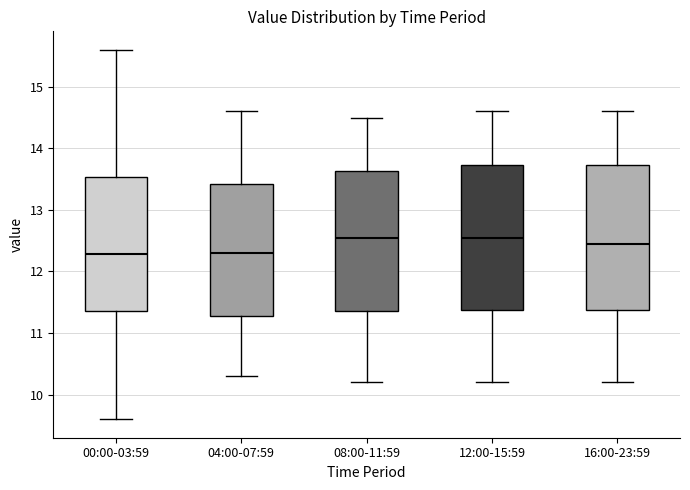

Reading left to right, transcribe this box plot: for each box, give where its median line is, the range the box spans, and where its two whiskers end, as read against the y-axis. The values are not printed on the chart, so give them approximately, as read against the axis.

00:00-03:59: median 12.3, box 11.4 to 13.5, whiskers 9.6 to 15.6
04:00-07:59: median 12.3, box 11.3 to 13.4, whiskers 10.3 to 14.6
08:00-11:59: median 12.6, box 11.4 to 13.6, whiskers 10.2 to 14.5
12:00-15:59: median 12.6, box 11.4 to 13.7, whiskers 10.2 to 14.6
16:00-23:59: median 12.5, box 11.4 to 13.7, whiskers 10.2 to 14.6